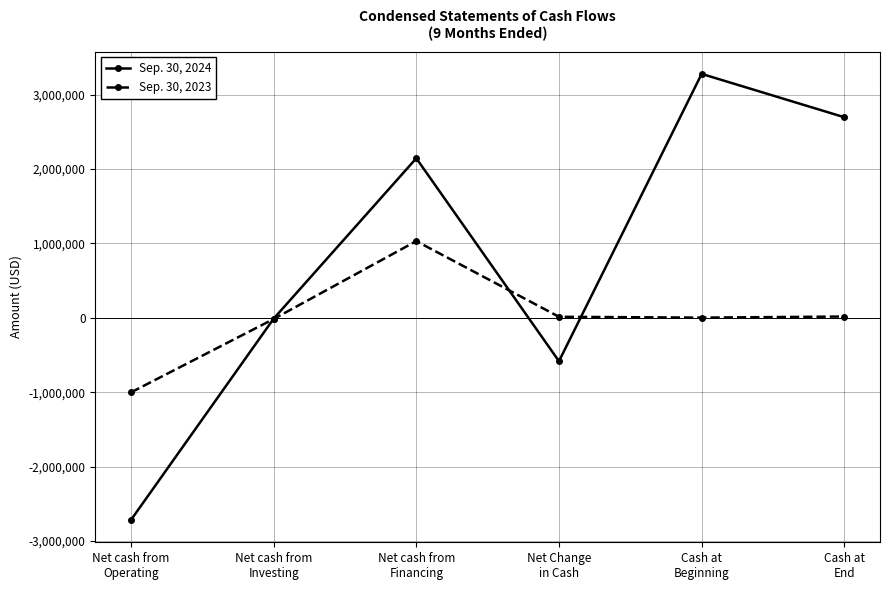

Rank the series by their average value, from highest to lowest.

Sep. 30, 2024, Sep. 30, 2023